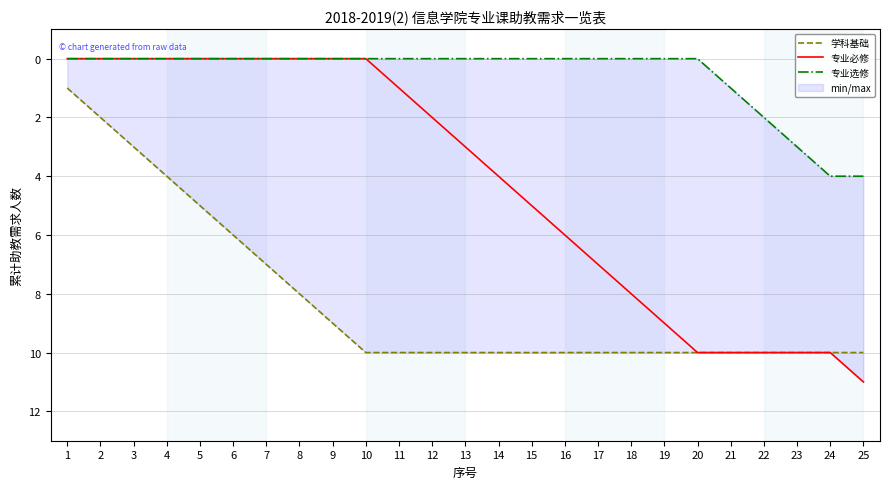

Which series has the largest total across all categories?

学科基础